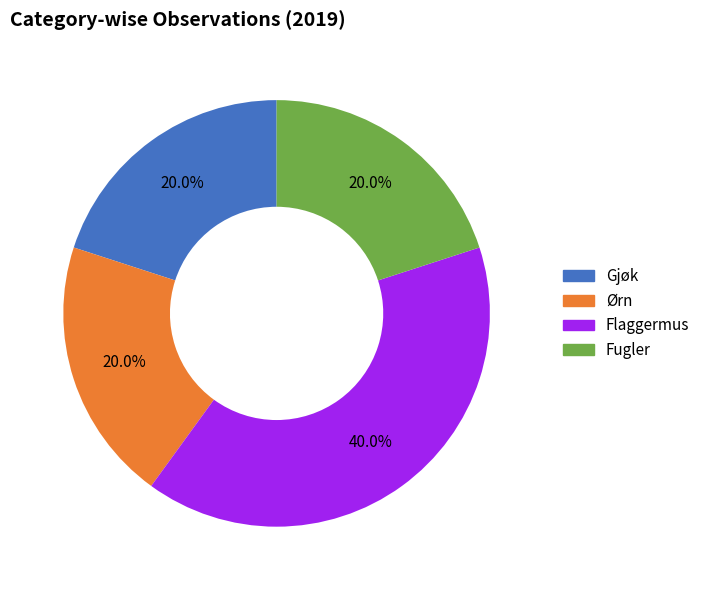

What is the largest slice in the pie chart?

Flaggermus